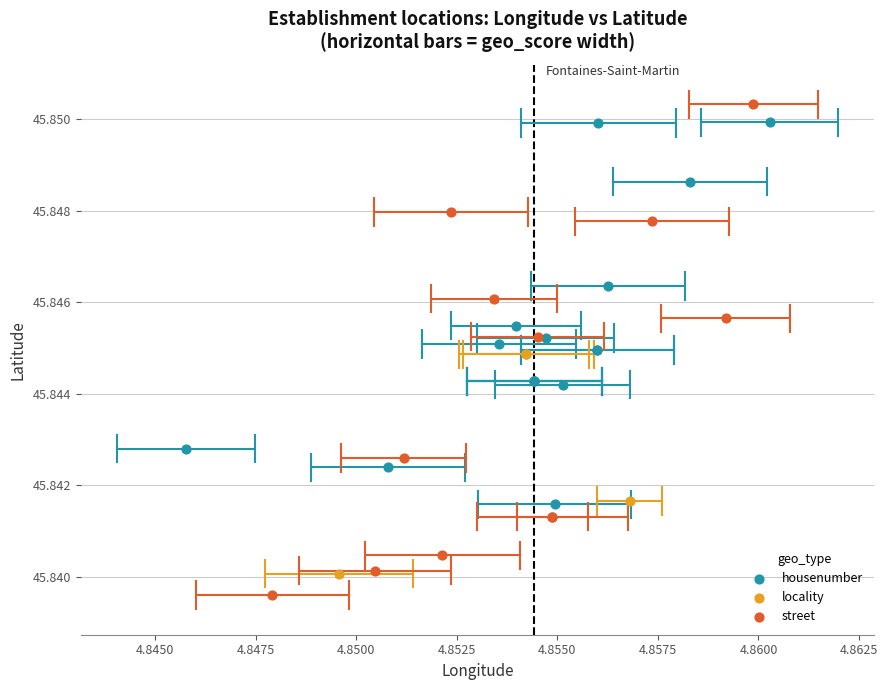

What are all the series names shown in the legend?

housenumber, locality, street